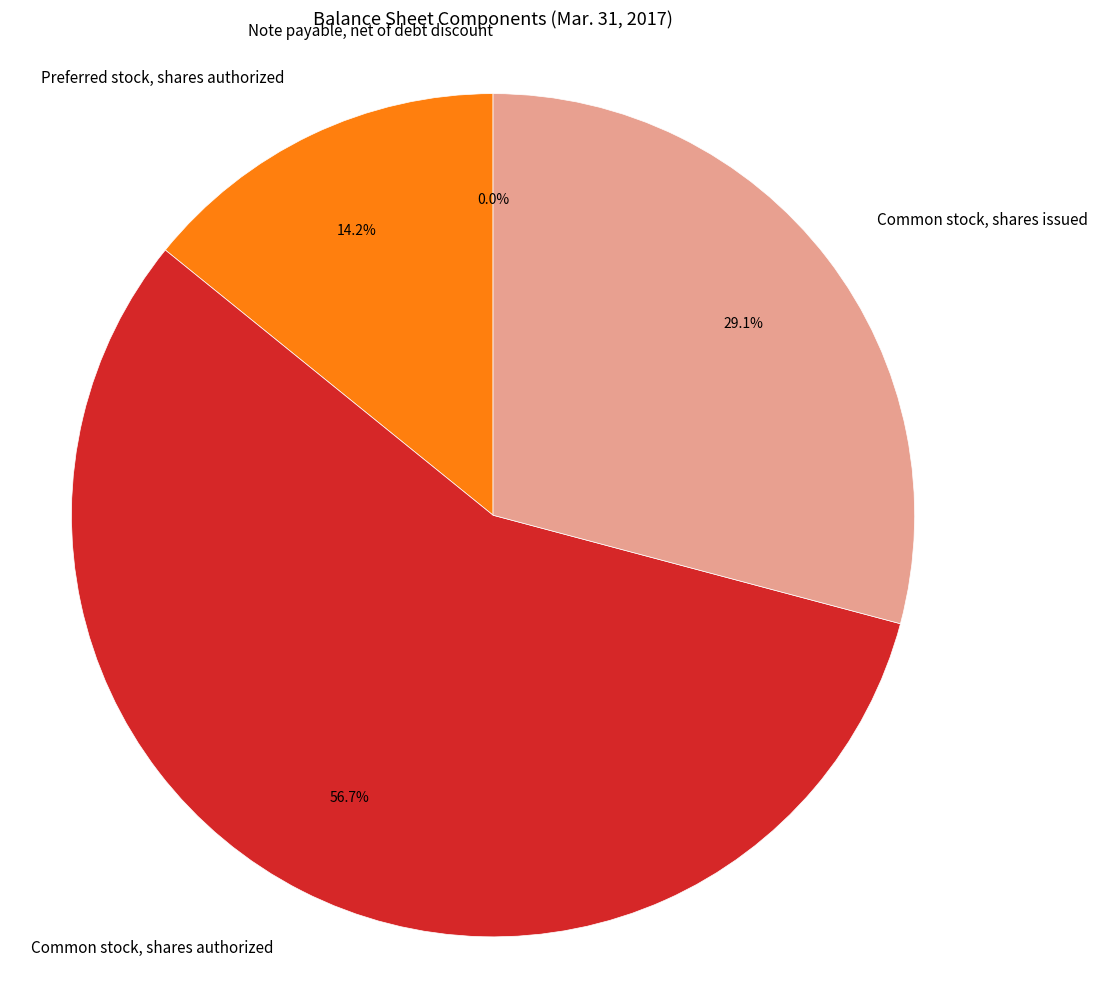

What is the largest slice in the pie chart?

Common stock, shares authorized